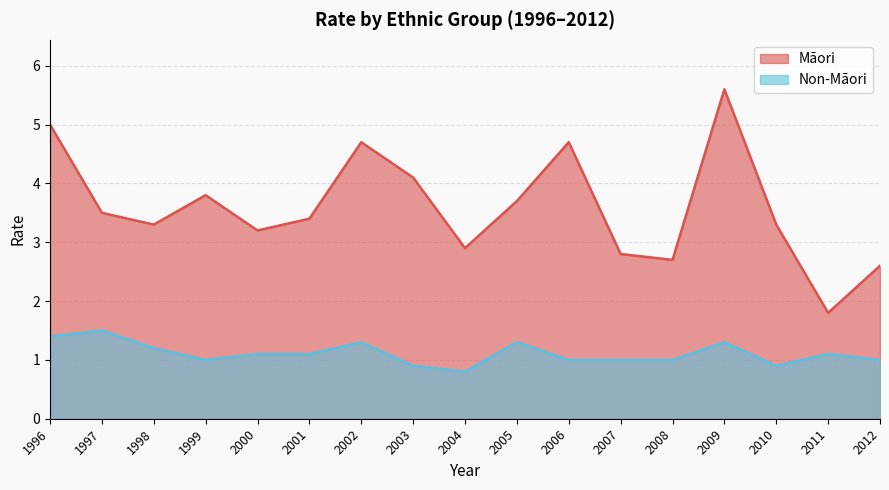

True or false: Non-Māori and Māori intersect in this chart.

False